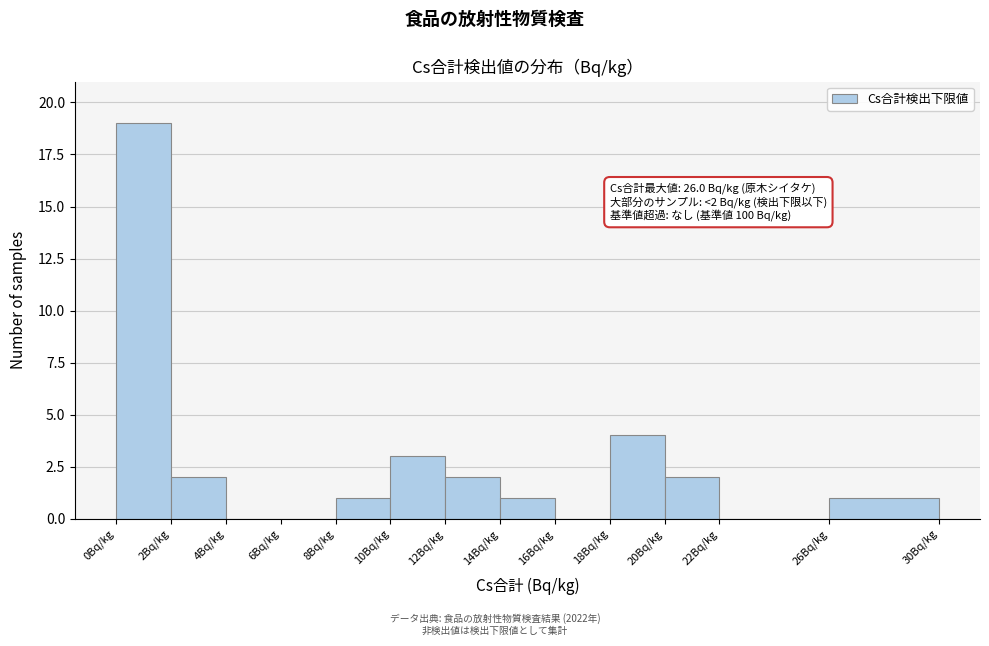

Which range on the x-axis has the tallest bar?

0 to 2